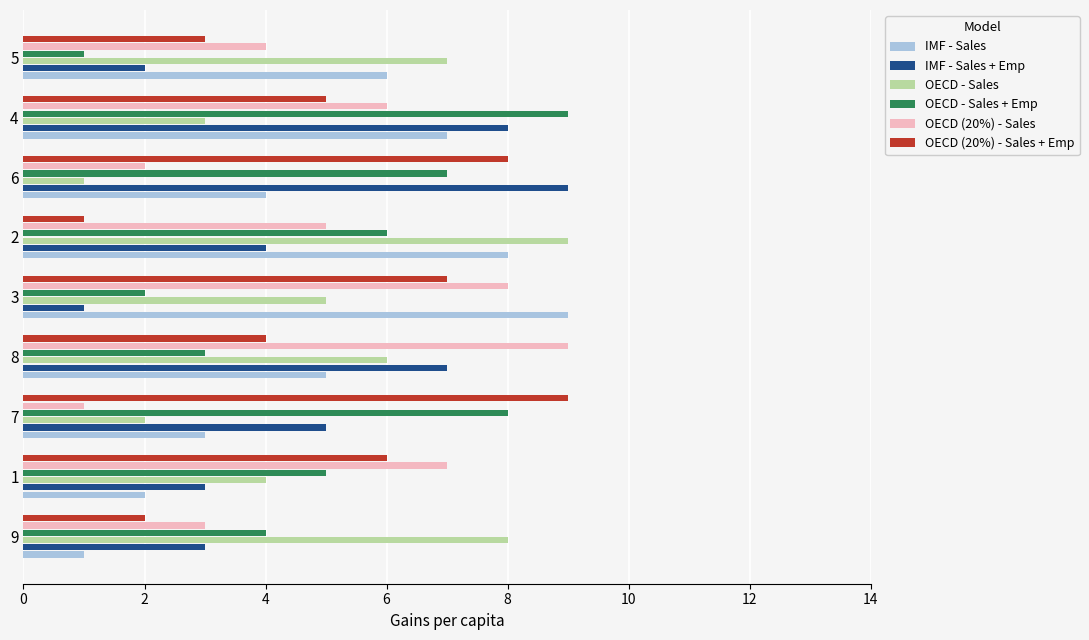

What is the greatest value displayed?

9